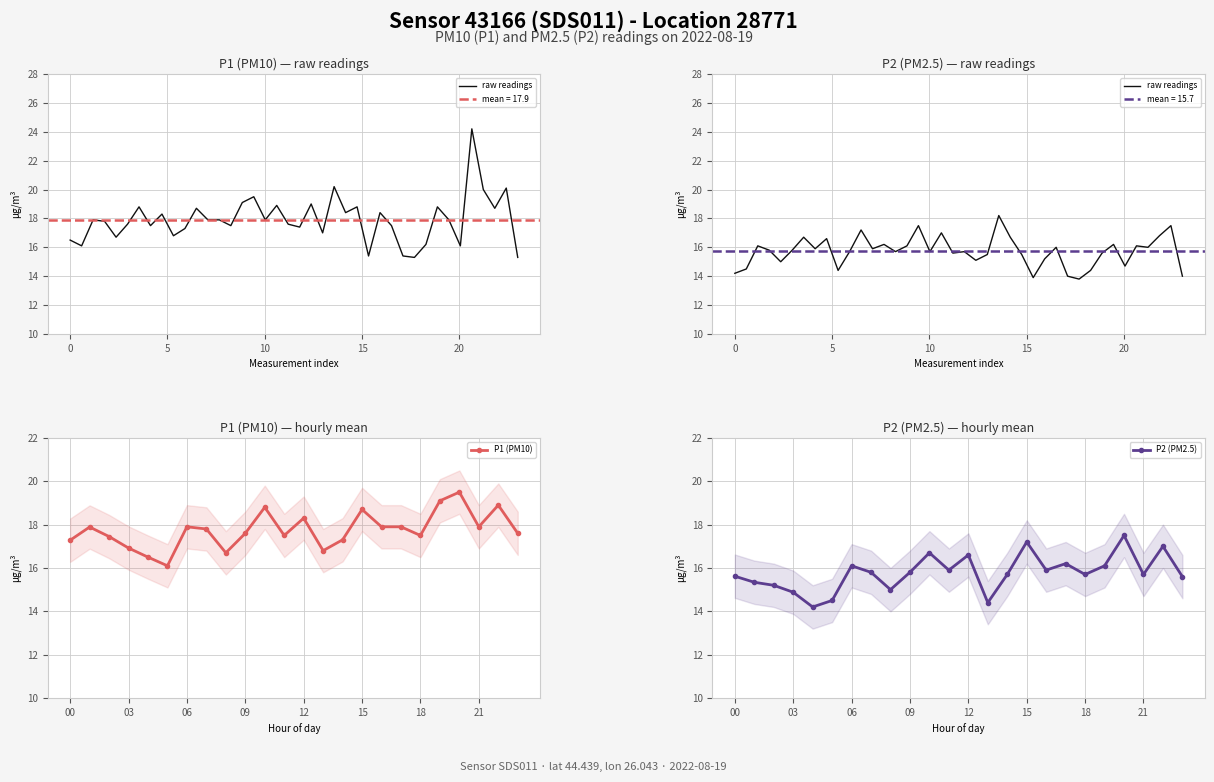

Reading right to left, transcribe all the data shown in this chart.

P1 (PM10): 17.6	18.9	17.9	19.5	19.1	17.5	17.9	17.9	18.7	17.3	16.8	18.3	17.5	18.8	17.6	16.7	17.8	17.9	16.1	16.5	16.9	17.4	17.9	17.3
P2 (PM2.5): 15.6	17.0	15.7	17.5	16.1	15.7	16.2	15.9	17.2	15.7	14.4	16.6	15.9	16.7	15.8	15.0	15.8	16.1	14.5	14.2	14.9	15.2	15.3	15.6